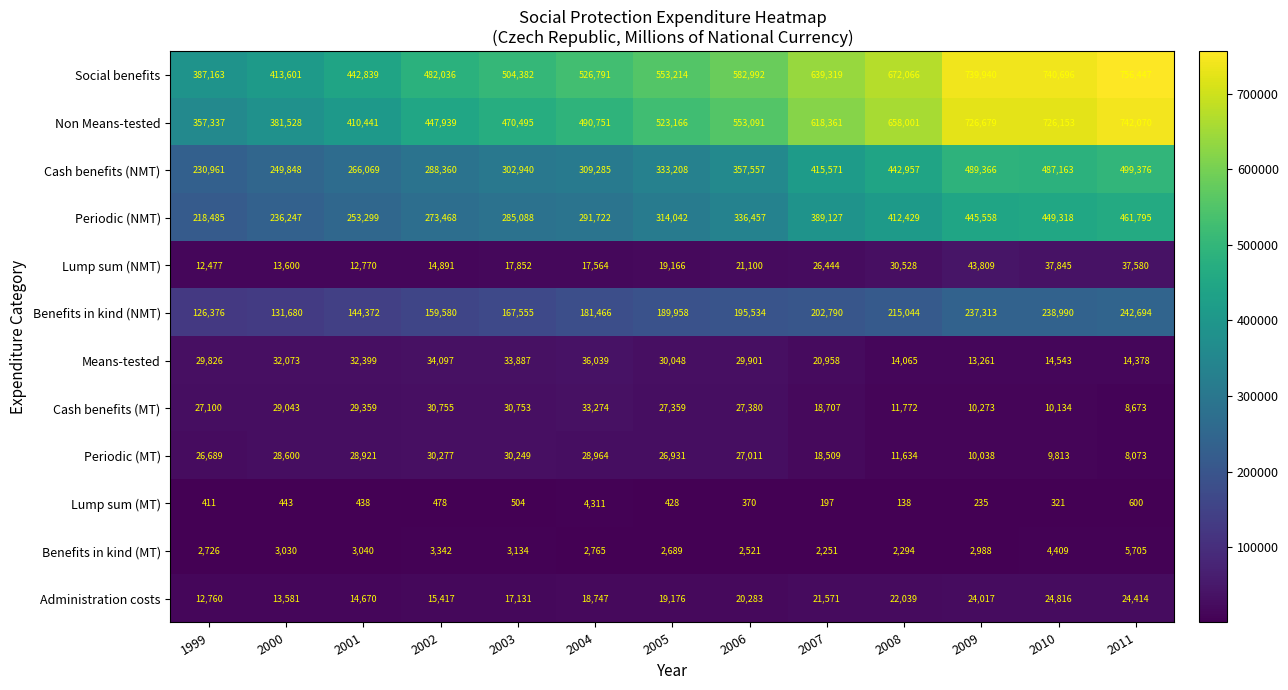

Where does the Cash benefits (MT) series first go above 27359?

2000